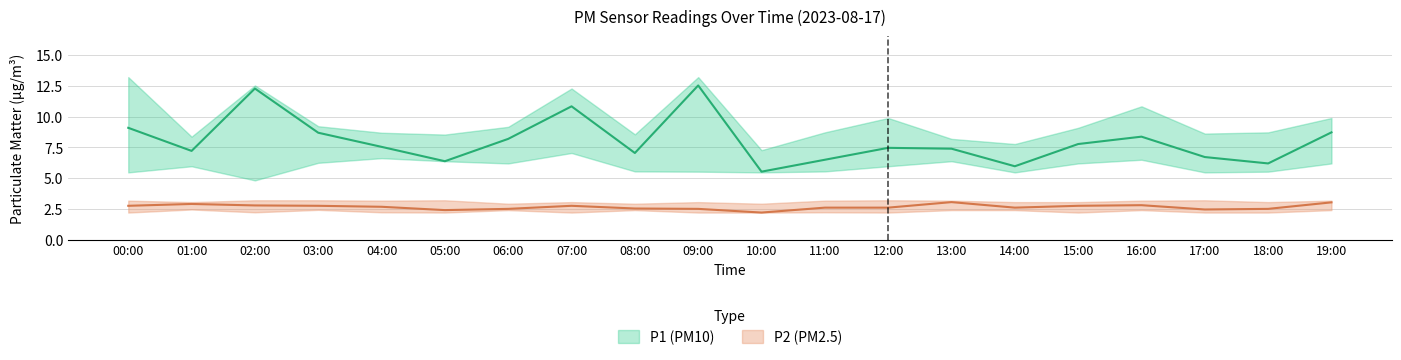

True or false: P2 and P1 cross at least once.

False